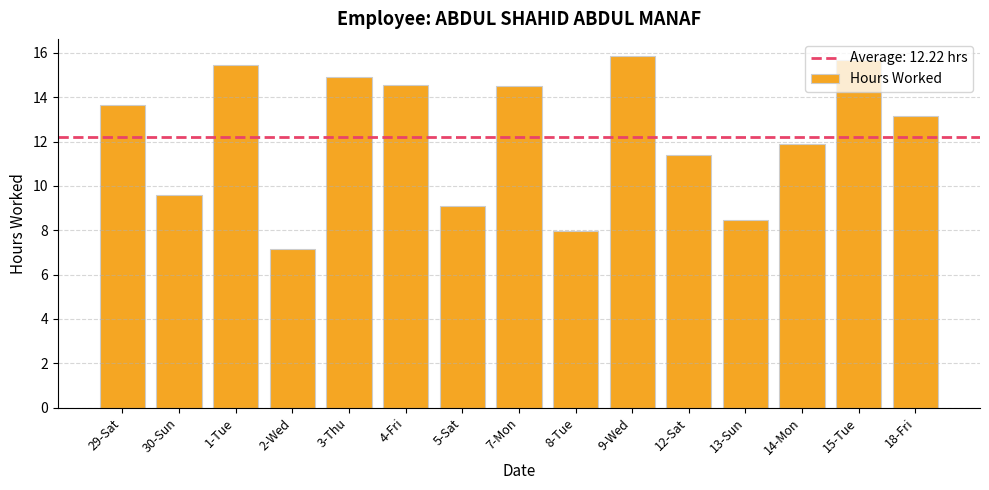

Reading left to right, what are all the values shown in this chart?

29-Sat=13.6	30-Sun=9.6	1-Tue=15.5	2-Wed=7.2	3-Thu=14.9	4-Fri=14.5	5-Sat=9.1	7-Mon=14.5	8-Tue=8.0	9-Wed=15.8	12-Sat=11.4	13-Sun=8.5	14-Mon=11.9	15-Tue=15.7	18-Fri=13.2